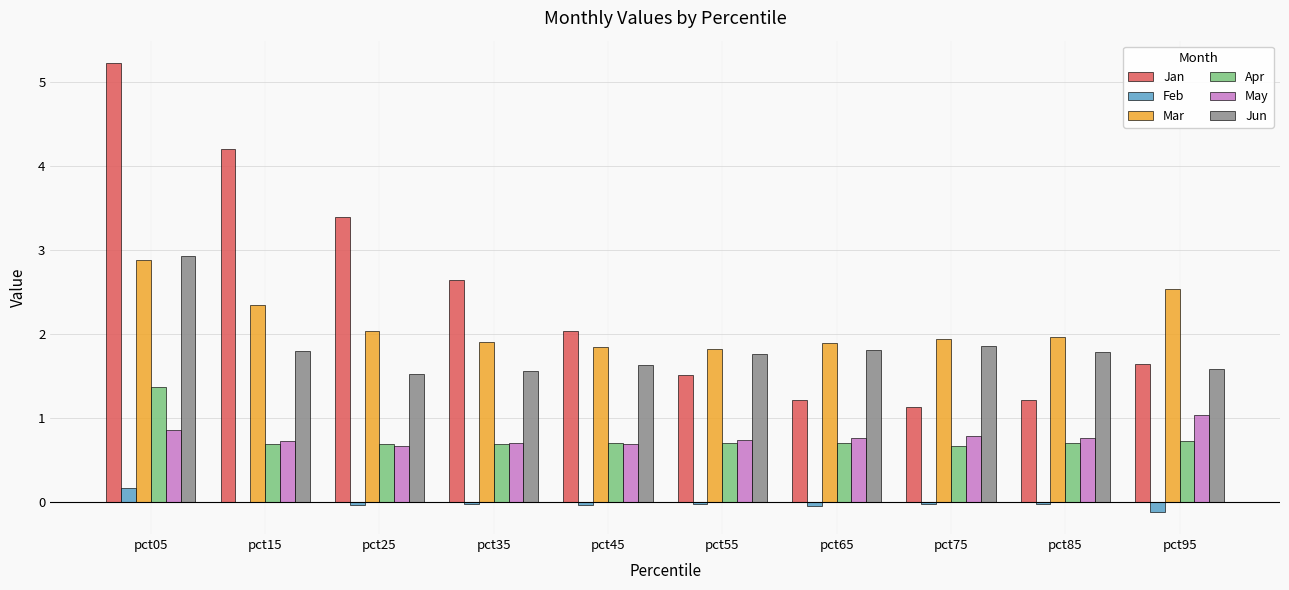

How many categories are shown in the chart?

10